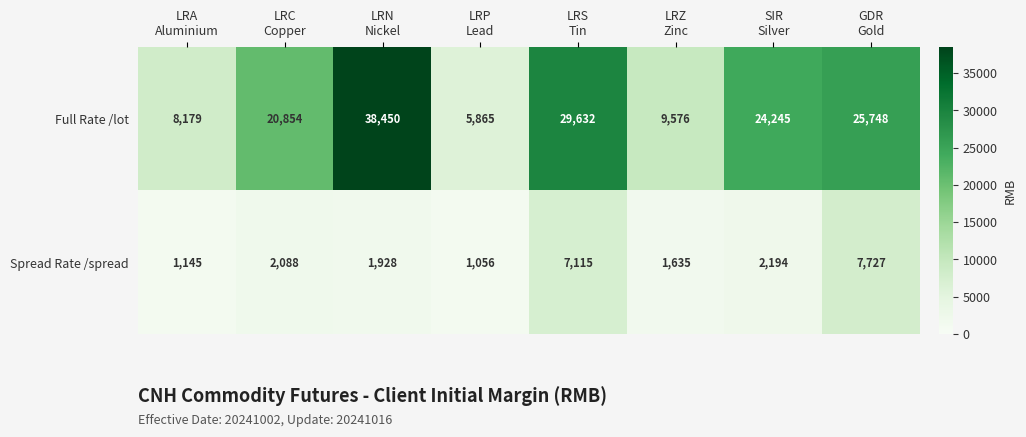

Reading left to right, list all the values displayed in this chart.

Full Rate /lot: 8179	20854	38450	5865	29632	9576	24245	25748
Spread Rate /spread: 1145	2088	1928	1056	7115	1635	2194	7727